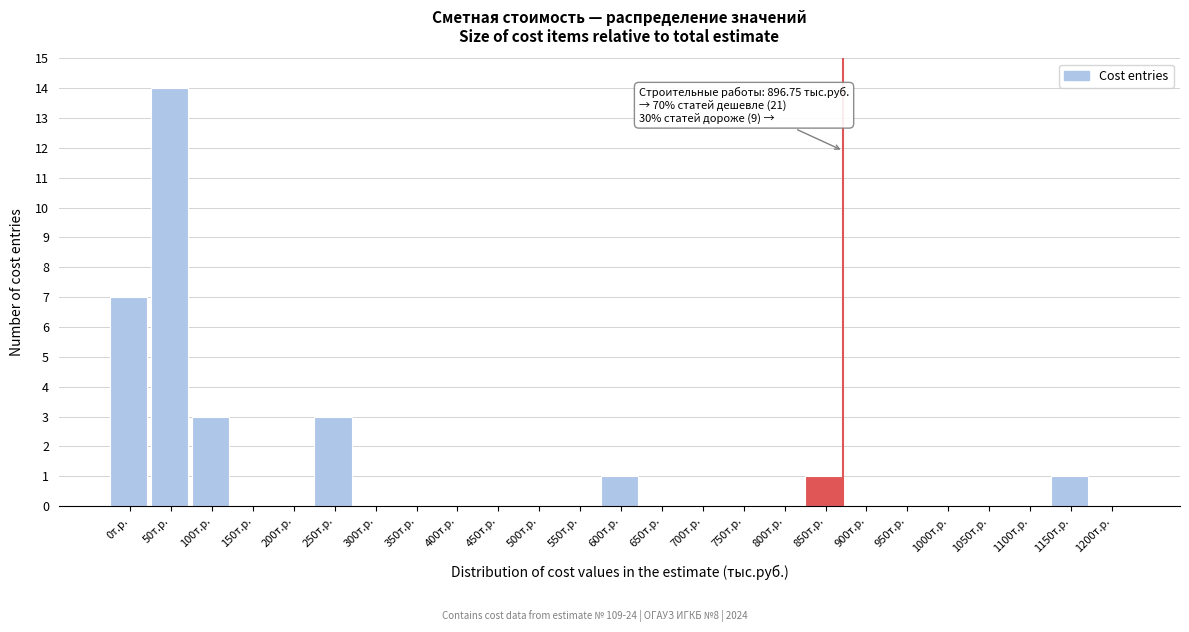

Reading right to left, extract all data points from this chart.

1200т.р.=0	1150т.р.=1	1100т.р.=0	1050т.р.=0	1000т.р.=0	950т.р.=0	900т.р.=0	850т.р.=1	800т.р.=0	750т.р.=0	700т.р.=0	650т.р.=0	600т.р.=1	550т.р.=0	500т.р.=0	450т.р.=0	400т.р.=0	350т.р.=0	300т.р.=0	250т.р.=3	200т.р.=0	150т.р.=0	100т.р.=3	50т.р.=14	0т.р.=7